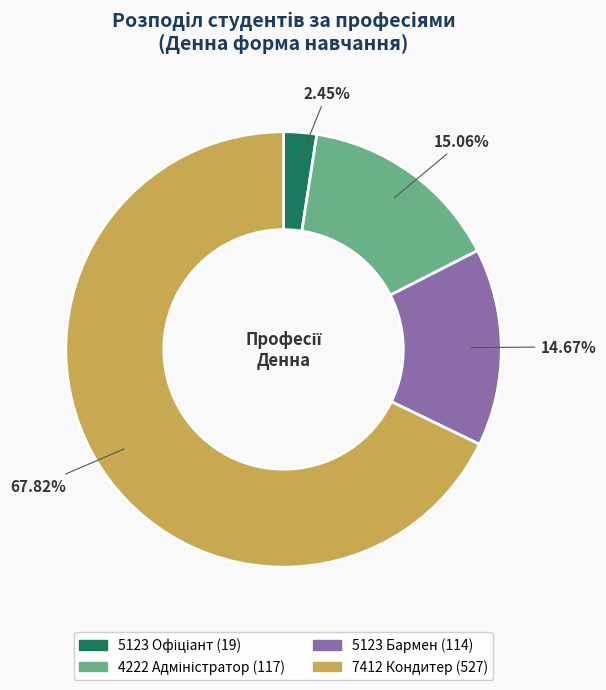

Count the number of slices in the pie.

4